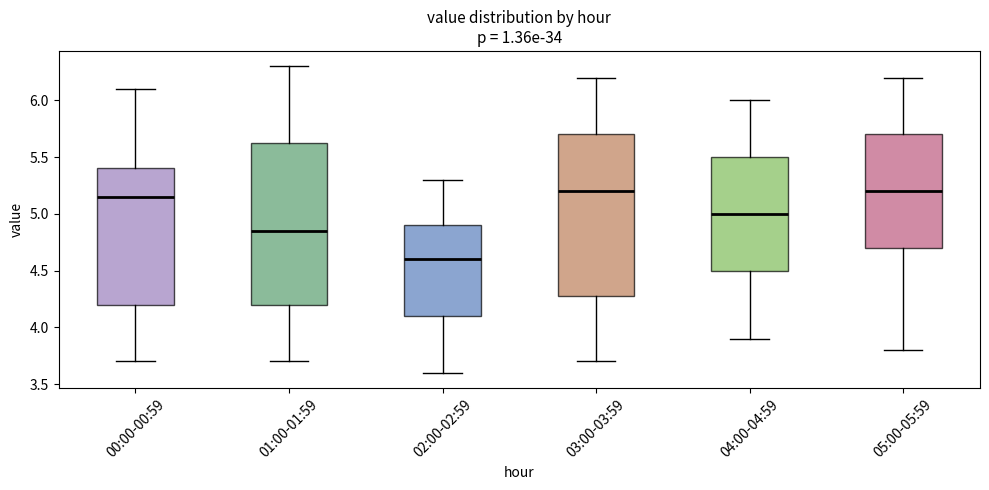

Reading left to right, transcribe this box plot: for each box, give where its median line is, the range the box spans, and where its two whiskers end, as read against the y-axis. The values are not printed on the chart, so give them approximately, as read against the axis.

00:00-00:59: median 5.15, box 4.20 to 5.40, whiskers 3.70 to 6.10
01:00-01:59: median 4.85, box 4.20 to 5.65, whiskers 3.70 to 6.30
02:00-02:59: median 4.60, box 4.10 to 4.90, whiskers 3.60 to 5.30
03:00-03:59: median 5.20, box 4.30 to 5.70, whiskers 3.70 to 6.20
04:00-04:59: median 5.00, box 4.50 to 5.50, whiskers 3.90 to 6.00
05:00-05:59: median 5.20, box 4.70 to 5.70, whiskers 3.80 to 6.20